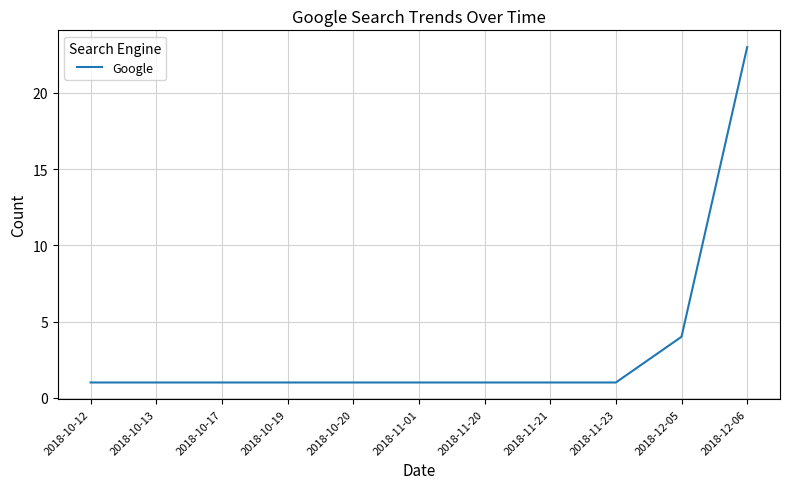

What is the approximate value at 2018-12-06?

23